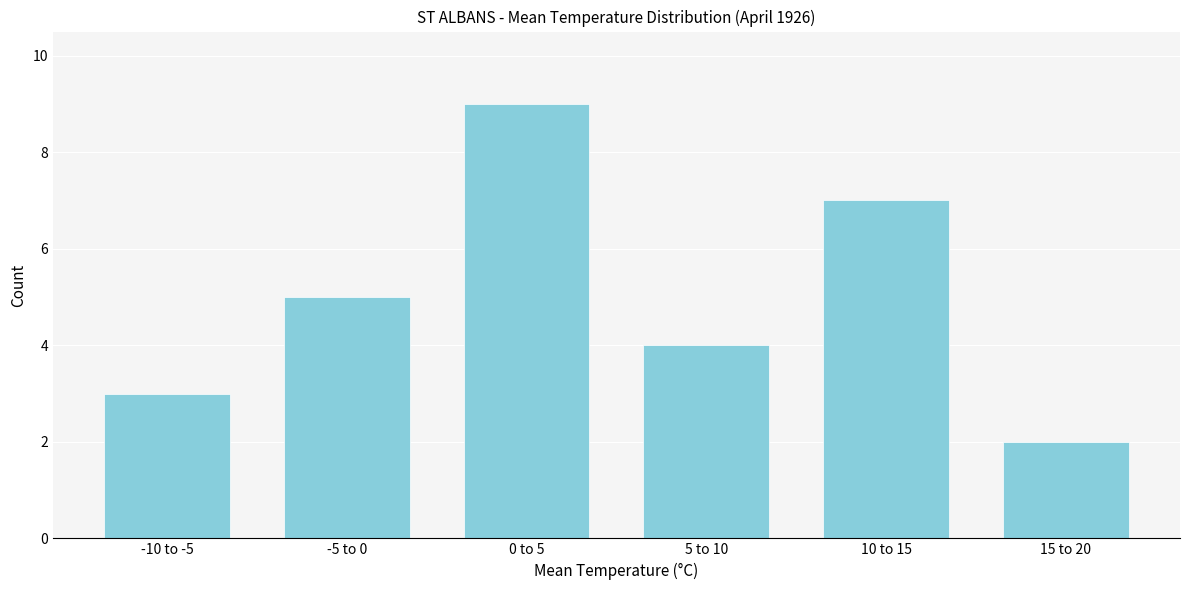

Reading left to right, what are all the values shown in this chart?

3	5	9	4	7	2